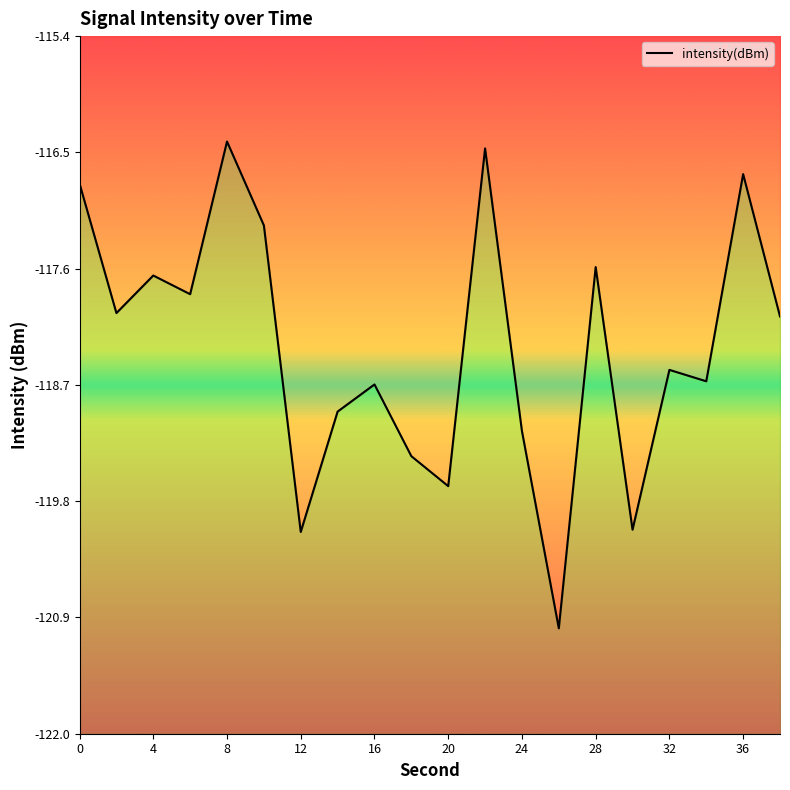

Is it true that the value at 8 is -76.8?

False